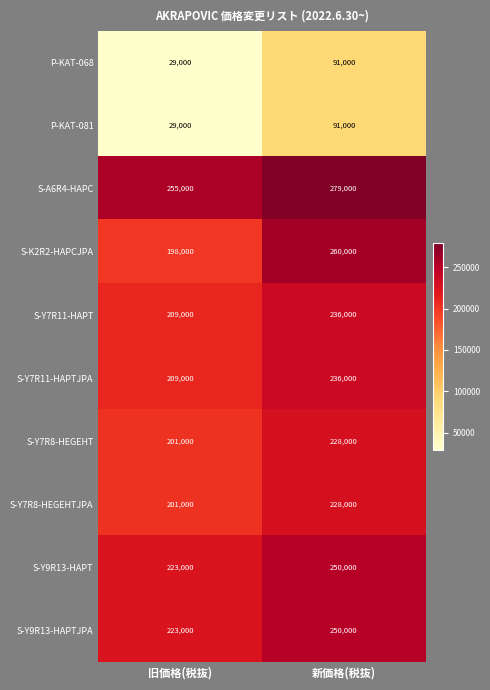

Which series has the largest total across all categories?

S-A6R4-HAPC